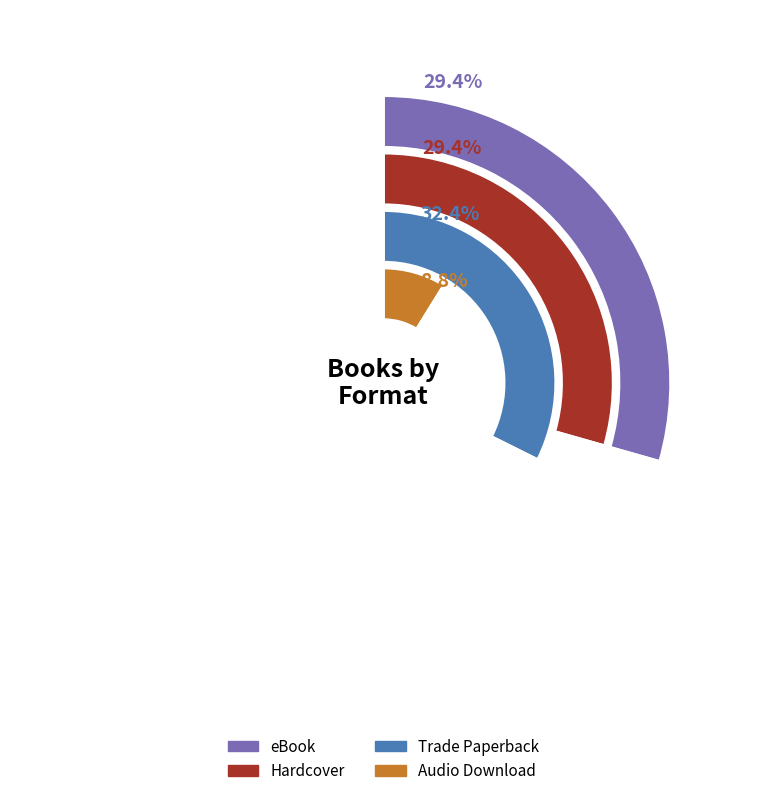

What percentage is NOT represented by Hardcover?

70.6%